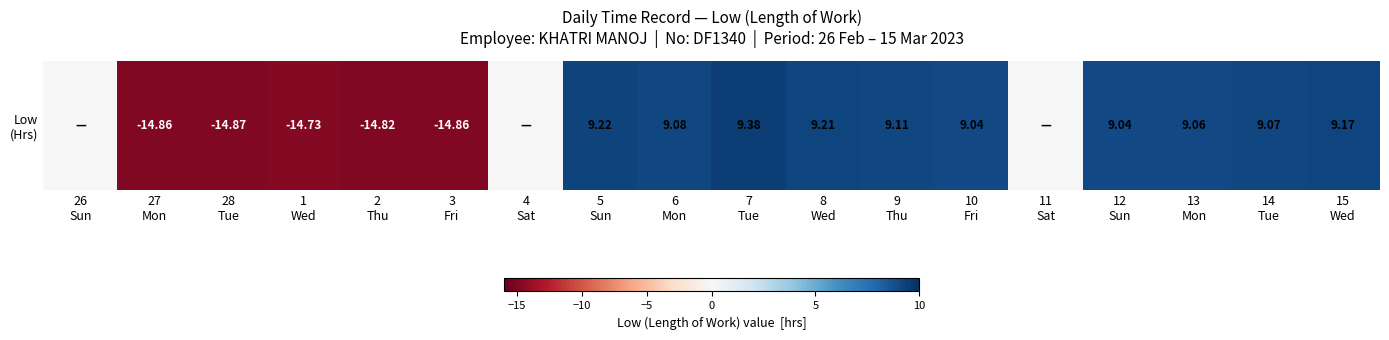

What is the average value?

1.0